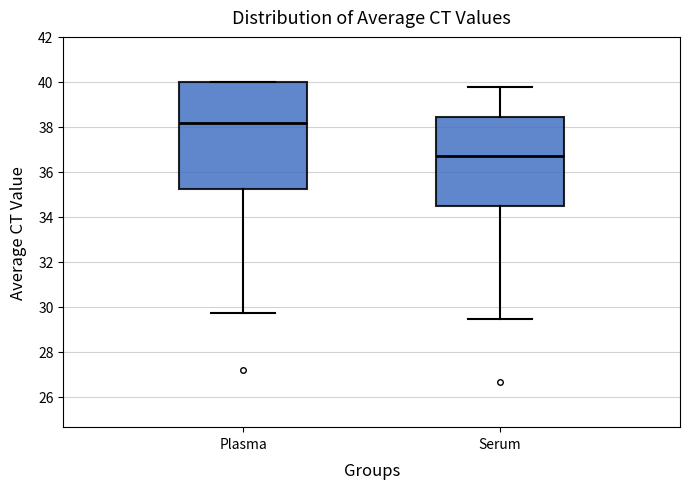

Comparing the boxes themselves (not the whiskers), which one is the tallest?

Plasma